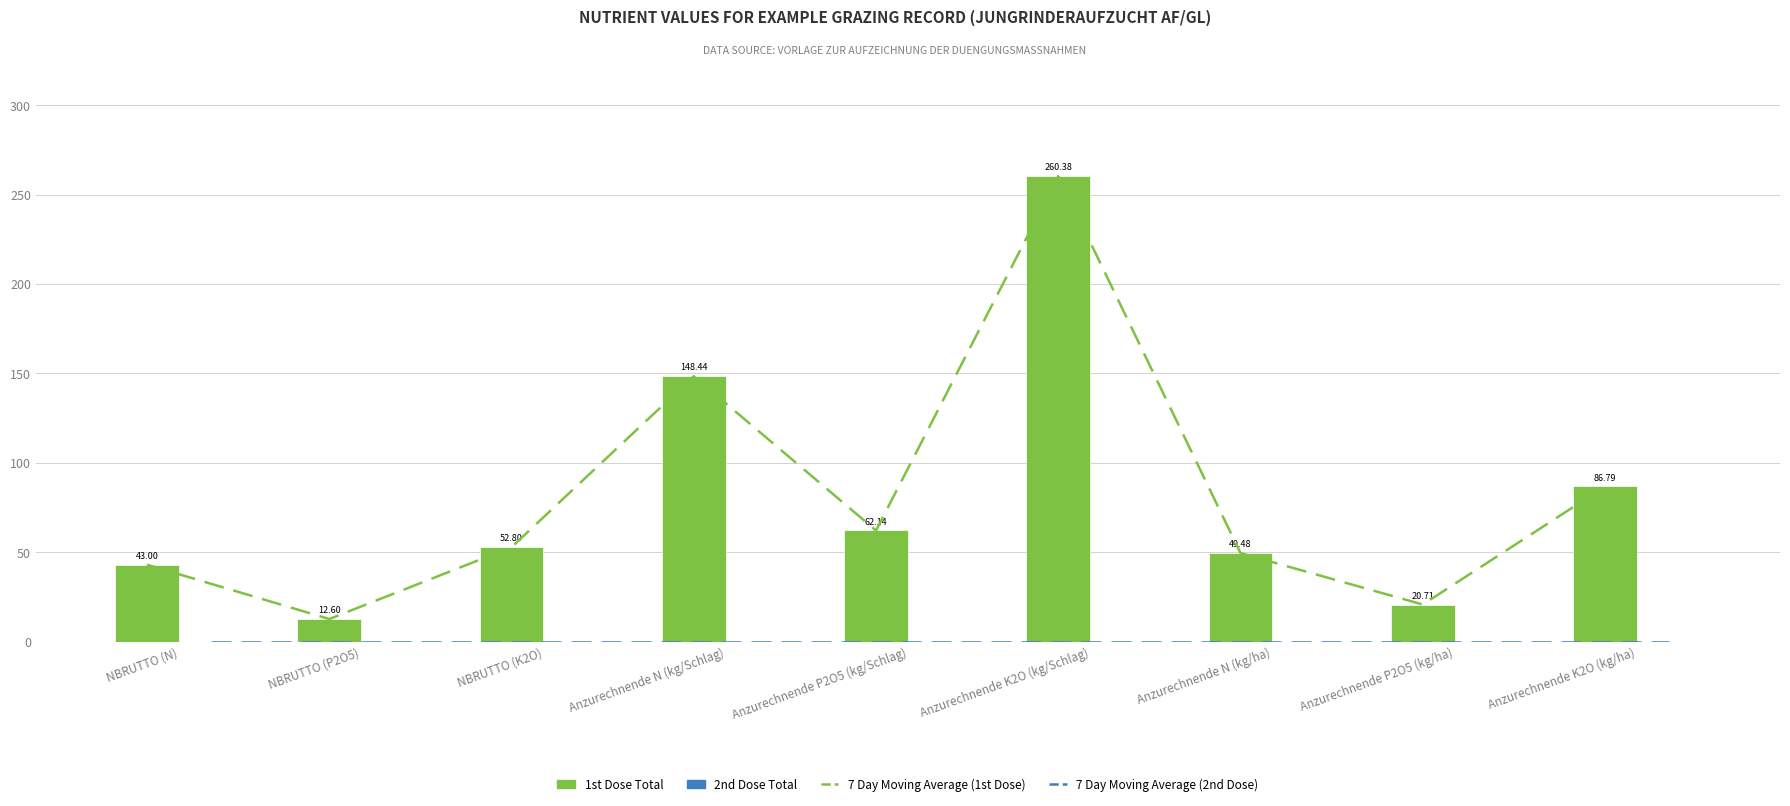

Which category has the highest value in the 2nd Dose Total series?

NBRUTTO (N)